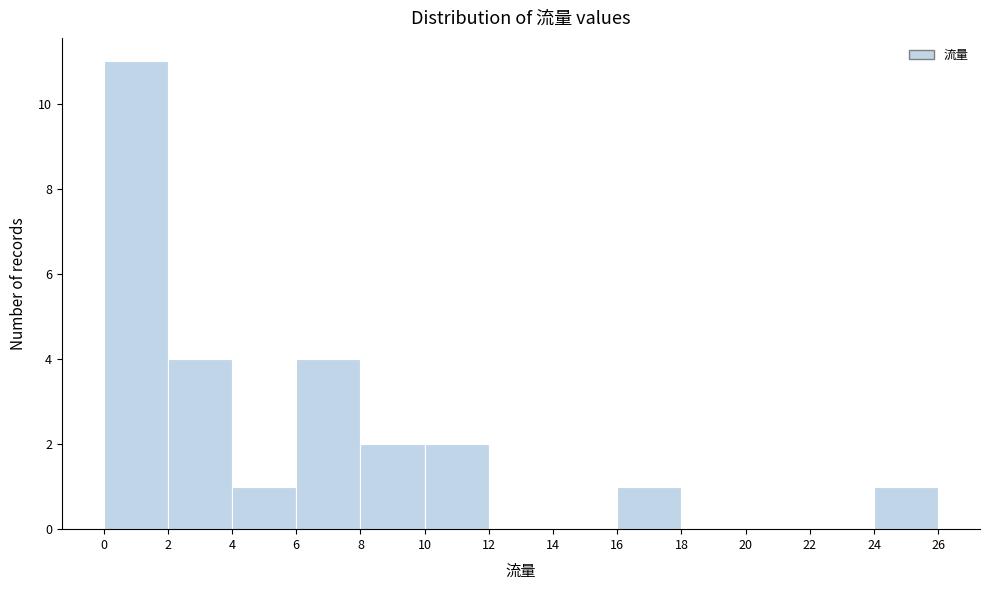

Reading left to right, list every bar in this chart as the range it spans on the x-axis followed by its height. The values are not printed on the chart, so give them approximately, as read against the axis.

0 to 2: 11
2 to 4: 4
4 to 6: 1
6 to 8: 4
8 to 10: 2
10 to 12: 2
12 to 14: 0
14 to 16: 0
16 to 18: 1
18 to 20: 0
20 to 22: 0
22 to 24: 0
24 to 26: 1